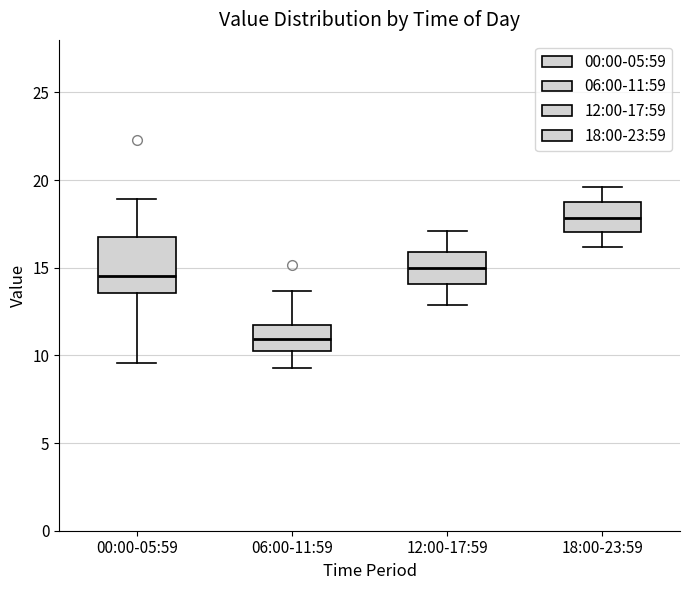

Reading left to right, read every box against the y-axis: the position of its median line, the range the box covers, and the ends of its whiskers. The values are not printed on the chart, so give them approximately, as read against the axis.

00:00-05:59: median 14.5, box 13.5 to 17.0, whiskers 9.5 to 19.0
06:00-11:59: median 11.0, box 10.5 to 11.5, whiskers 9.5 to 13.5
12:00-17:59: median 15.0, box 14.0 to 16.0, whiskers 13.0 to 17.0
18:00-23:59: median 18.0, box 17.0 to 18.5, whiskers 16.0 to 19.5